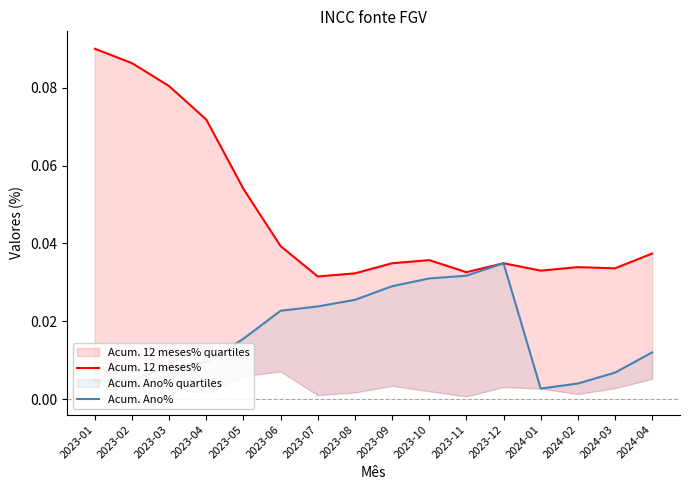

True or false: Acum. 12 meses% and Acum. Ano% intersect in this chart.

False